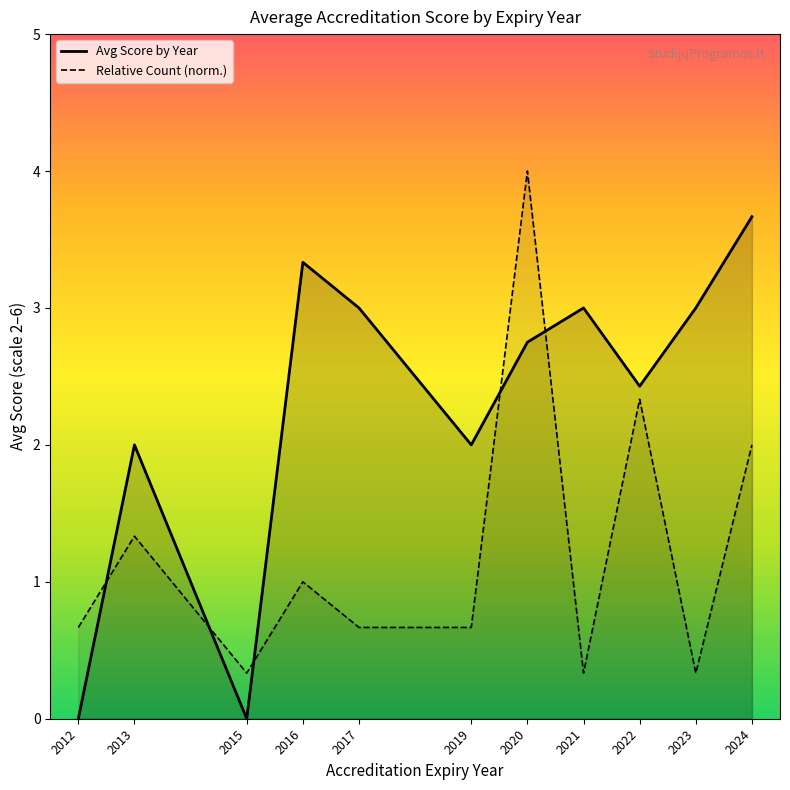

True or false: Avg Score by Year and Relative Count (norm.) intersect in this chart.

True